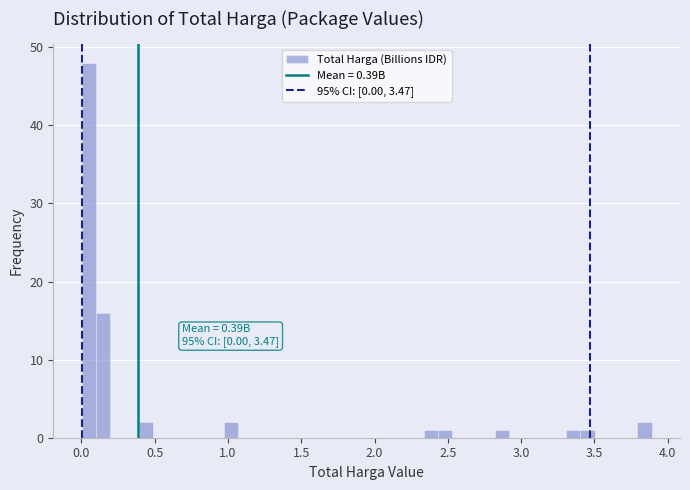

Read against the x-axis, roughly where is the centre of the tallest bar?

0.05